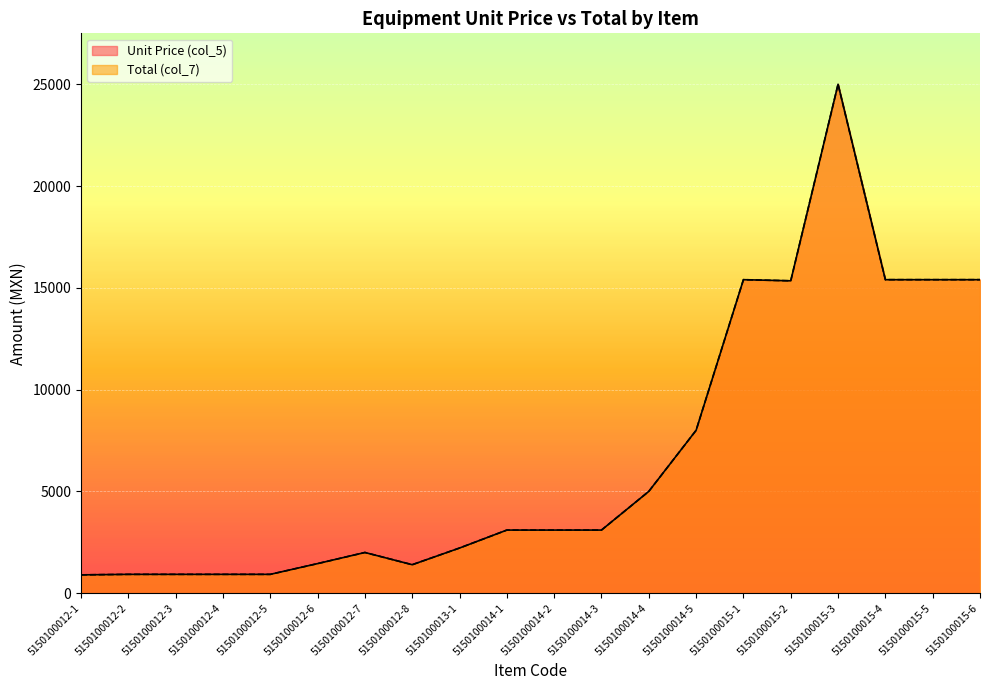

In Total (col_7), how many points are higher than both neighbors (excluding endpoints)?

3